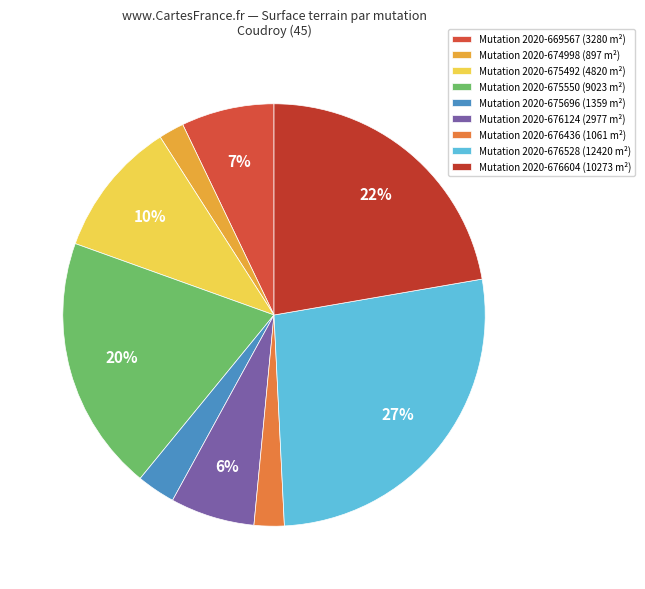

How many slices are in this pie chart?

9